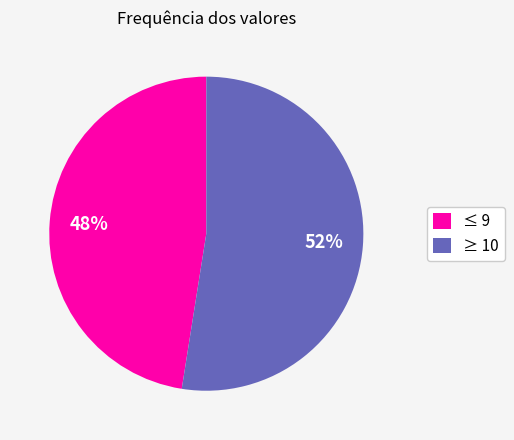

True or false: ≥ 10 accounts for 67% of the total.

False